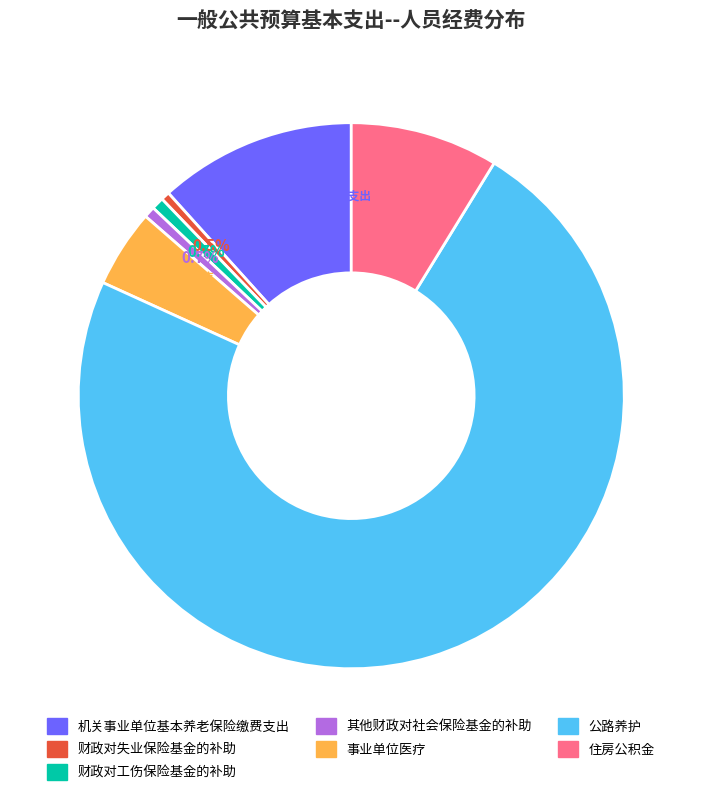

Approximately how many times larger is the value at 公路养护 compared to 其他财政对社会保险基金的补助?

110.4